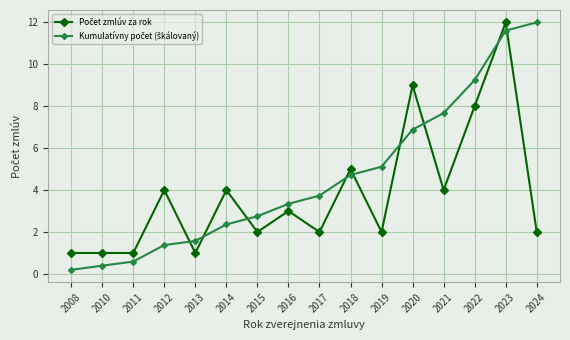

Which label corresponds to the smallest value in the chart?

2008